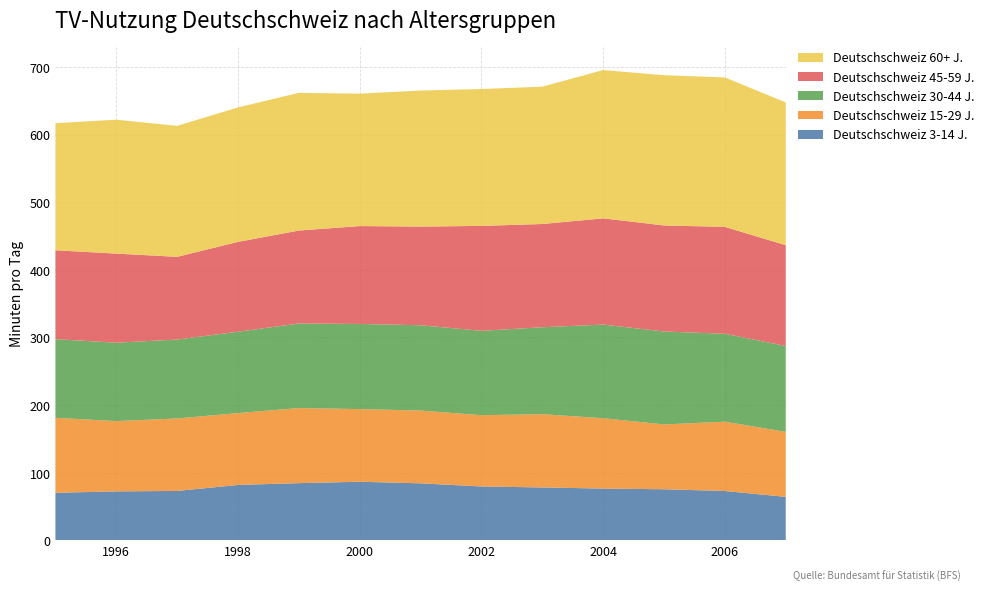

Reading left to right, list all the values displayed in this chart.

Deutschschweiz 3-14 J.: 1995=70.4	1996=72.4	1997=73.1	1998=81.9	1999=84.6	2000=86.7	2001=84.3	2002=79.6	2003=78.2	2004=76.6	2005=75.6	2006=73.0	2007=64.3
Deutschschweiz 15-29 J.: 1995=110.8	1996=103.9	1997=107.1	1998=106.2	1999=111.0	2000=107.4	2001=107.6	2002=105.5	2003=108.3	2004=104.0	2005=95.9	2006=102.5	2007=96.2
Deutschschweiz 30-44 J.: 1995=116.3	1996=115.9	1997=116.7	1998=120.3	1999=125.0	2000=125.9	2001=126.1	2002=124.7	2003=128.5	2004=138.5	2005=137.4	2006=130.0	2007=126.9
Deutschschweiz 45-59 J.: 1995=131.4	1996=131.7	1997=122.3	1998=132.8	1999=137.5	2000=144.7	2001=145.9	2002=155.1	2003=152.6	2004=157.0	2005=156.8	2006=158.0	2007=149.1
Deutschschweiz 60+ J.: 1995=187.9	1996=198.0	1997=193.7	1998=198.8	1999=203.6	2000=195.8	2001=201.1	2002=202.4	2003=203.1	2004=219.3	2005=222.1	2006=221.0	2007=211.1